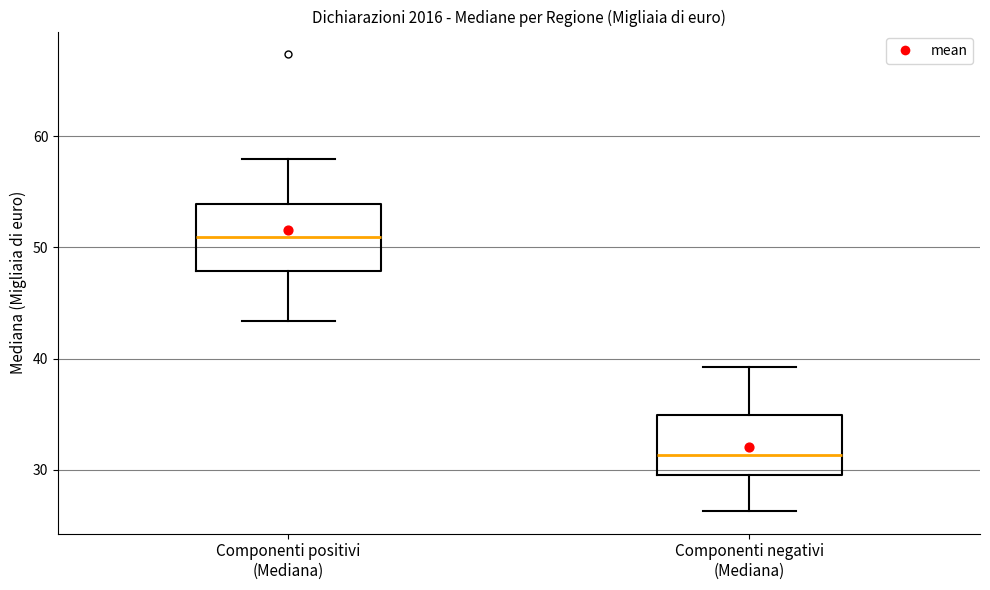

Reading left to right, transcribe this box plot: for each box, give where its median line is, the range the box spans, and where its two whiskers end, as read against the y-axis. The values are not printed on the chart, so give them approximately, as read against the axis.

Componenti positivi (Mediana): median 51, box 48 to 54, whiskers 43 to 58
Componenti negativi (Mediana): median 31, box 30 to 35, whiskers 26 to 39